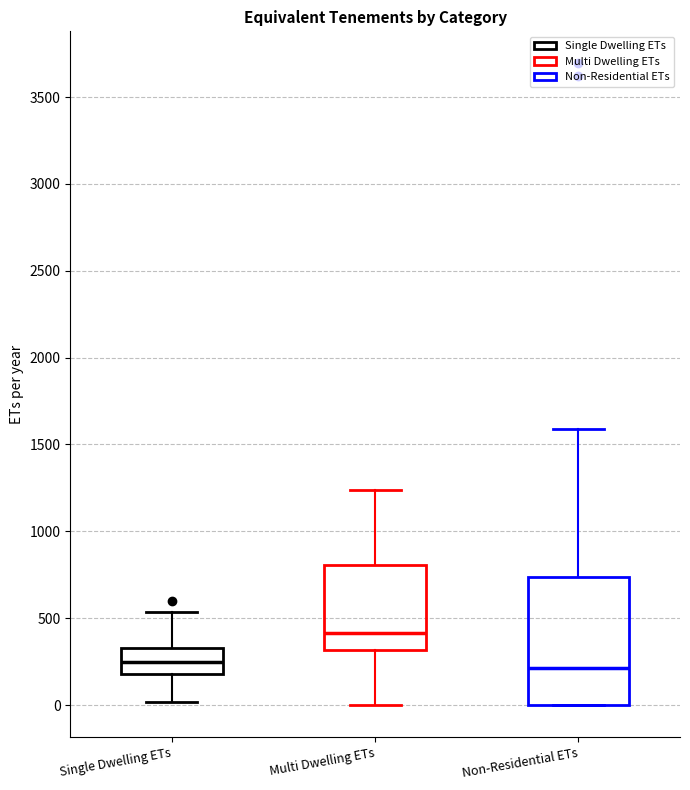

Which box is the tallest, from its lower edge to its upper edge?

Non-Residential ETs